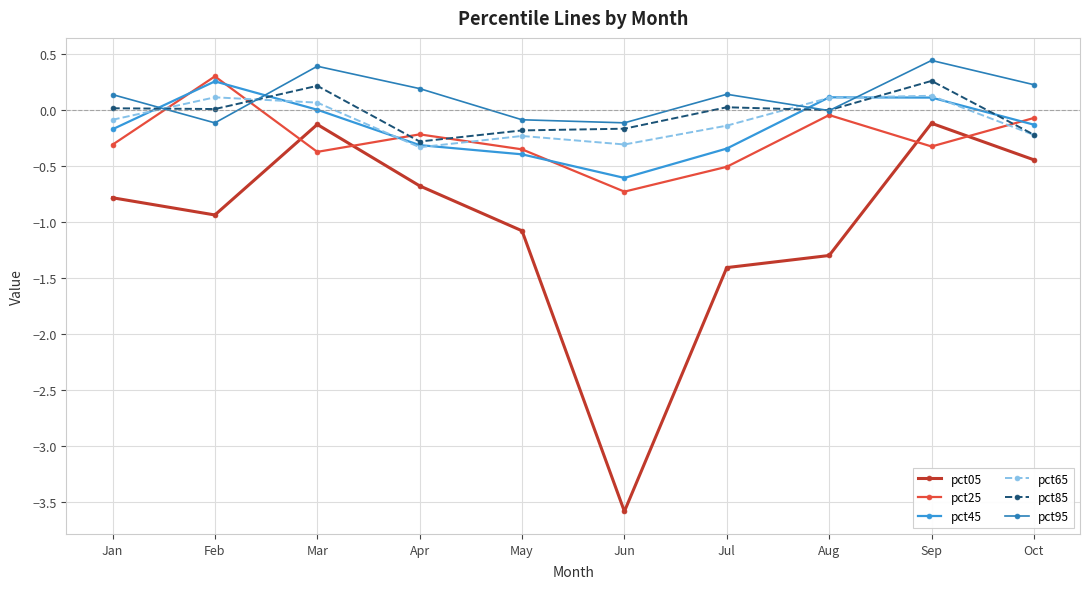

At which category is the sum across all series the highest?

Sep